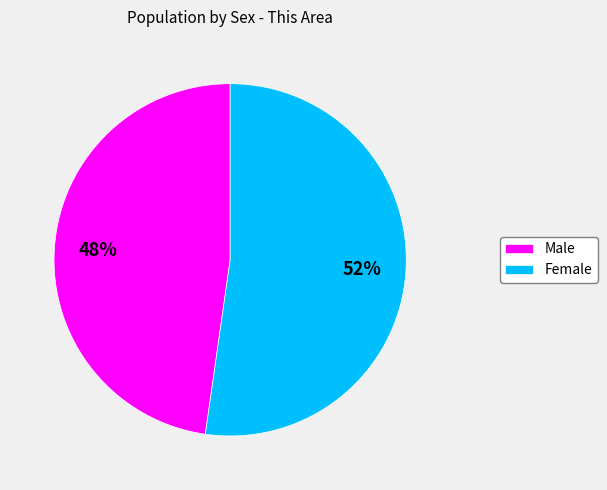

Rank the categories by value from highest to lowest.

Female, Male